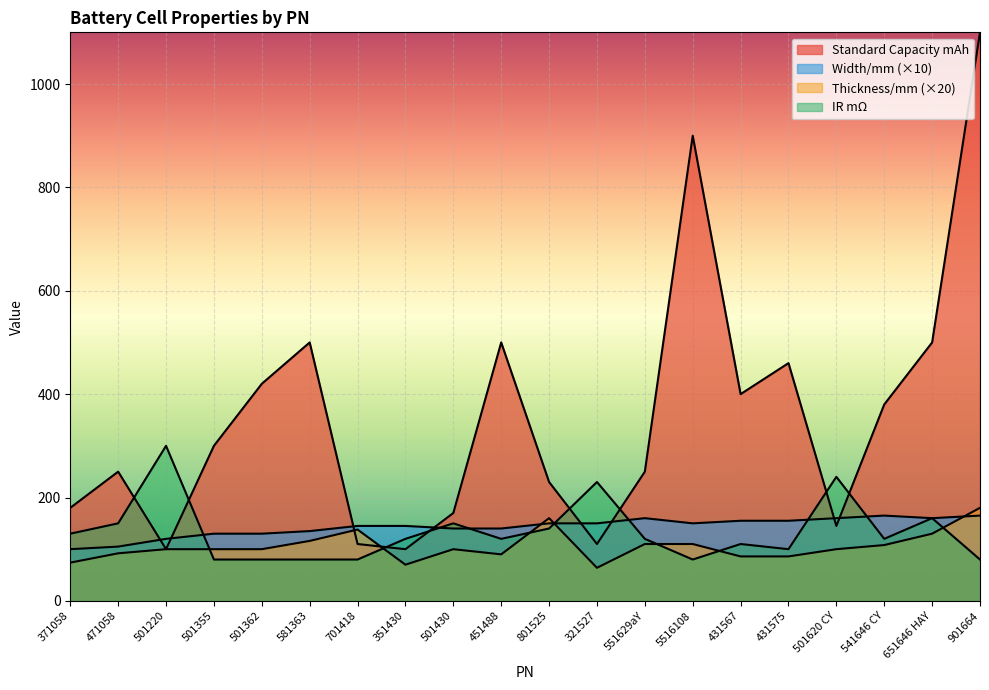

Reading left to right, extract all data points from this chart.

Standard Capacity mAh: 180	250	100	300	420	500	110	100	170	500	230	110	250	900	400	460	145	380	500	1100
Width/mm: 100	105	120	130	130	135	145	145	140	140	150	150	160	150	155	155	160	165	160	165
Thickness/mm: 74	92	100	100	100	116	138	70	100	90	160	64	110	110	86	86	100	108	130	180
IRmO: 130	150	300	80	80	80	80	120	150	120	140	230	120	80	110	100	240	120	160	80